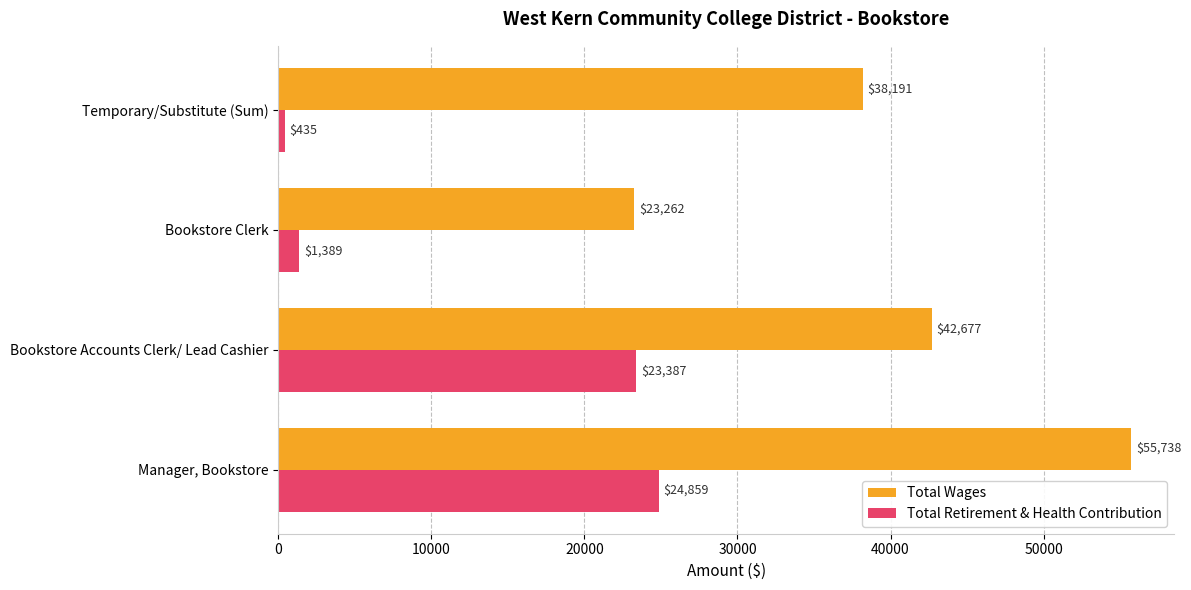

List the labels in order of Total Wages value, smallest first.

Bookstore Clerk, Temporary/Substitute (Sum), Bookstore Accounts Clerk/ Lead Cashier, Manager, Bookstore